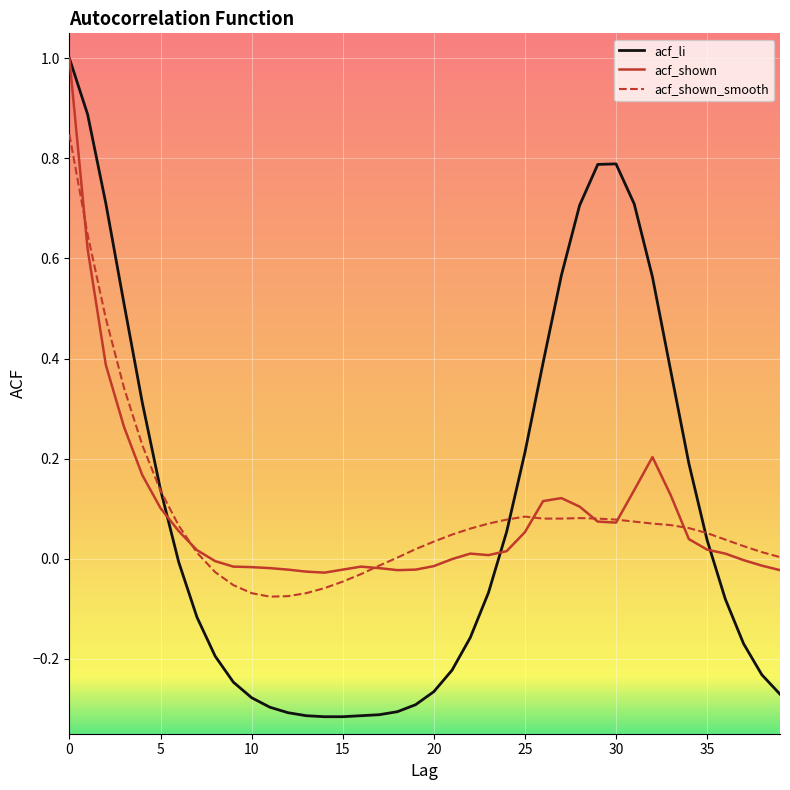

Which series has the largest range (max minus min)?

acf_li